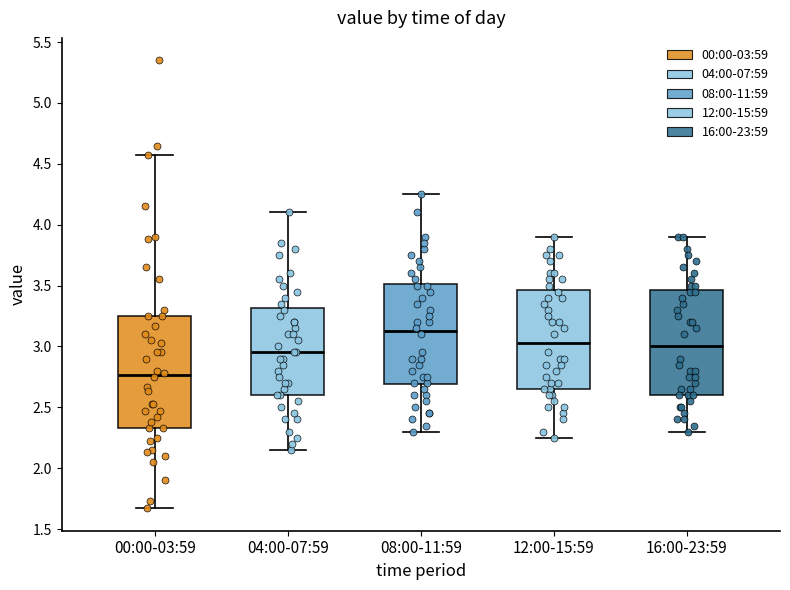

Which box's median line is the highest?

08:00-11:59